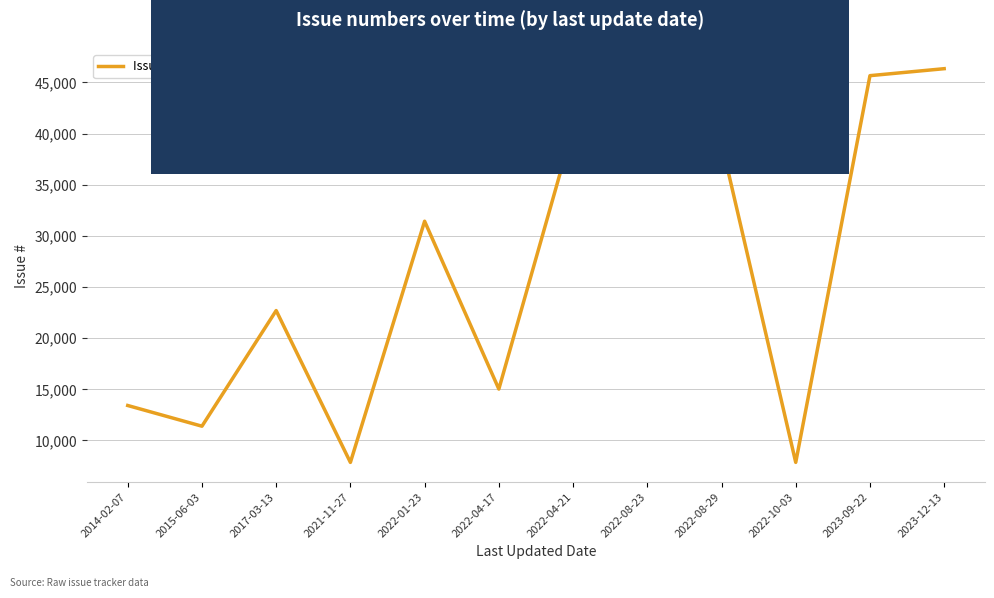

What is the ratio of the value at 2022-08-29 to the value at 2017-03-13?

1.7